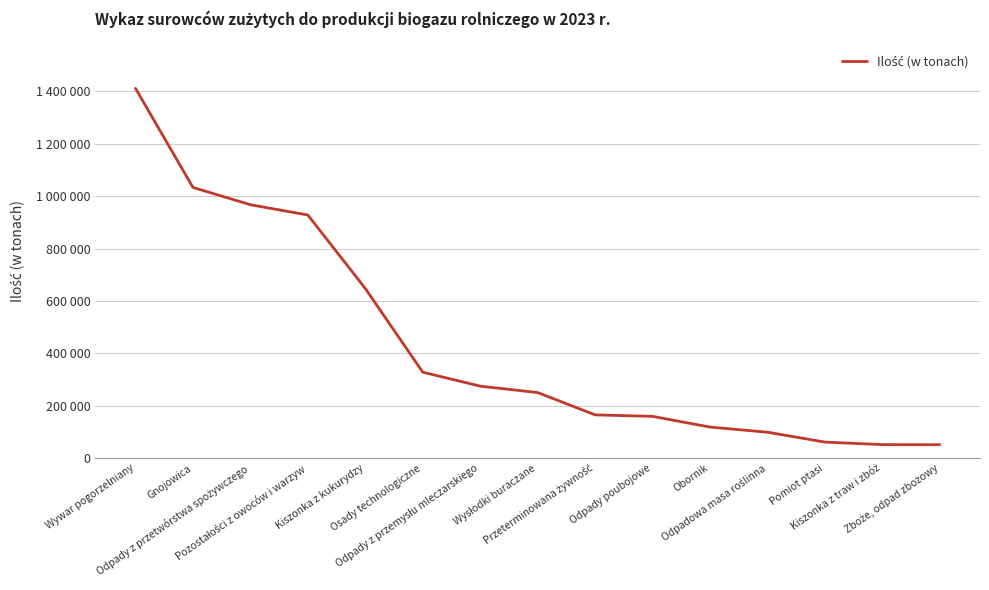

Reading left to right, list all the values displayed in this chart.

1411518.1	1033397.1	967408.0	928146.9	647888.7	328486.6	275248.4	250720.8	165586.6	159878.0	119087.7	99434.4	61798.2	52128.7	51820.2